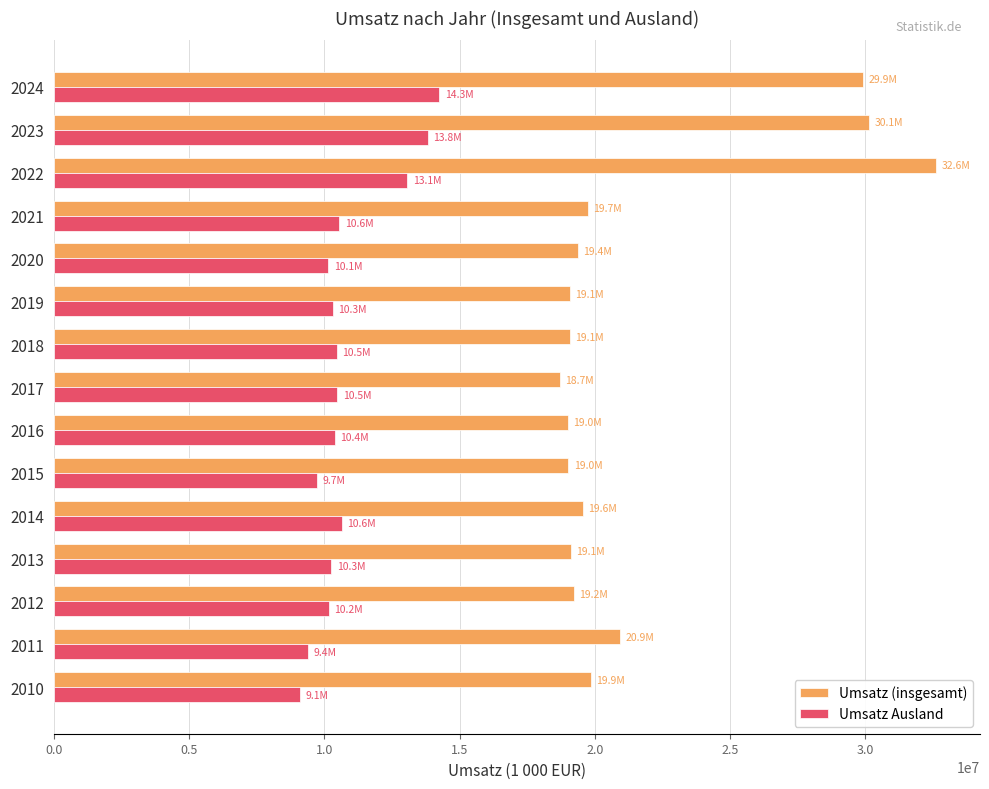

Which series has the widest spread of values?

Umsatz (insgesamt)